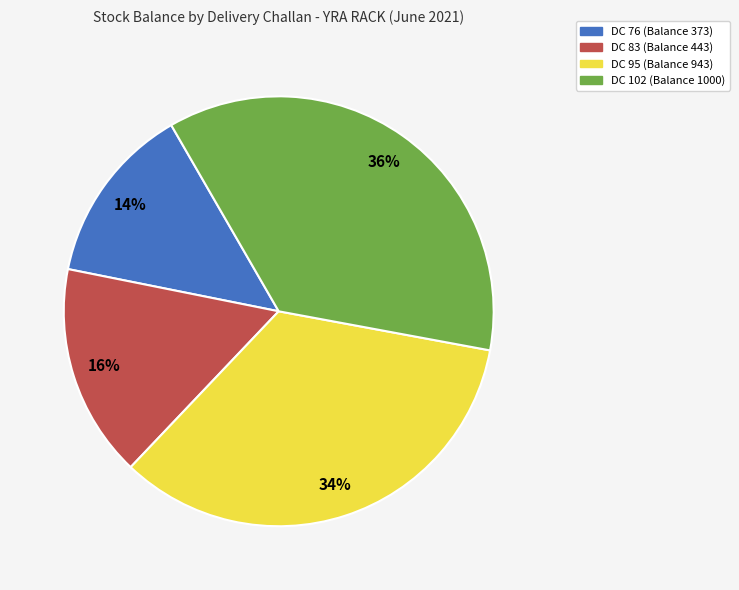

True or false: DC 76 (Balance 373) accounts for 25% of the total.

False